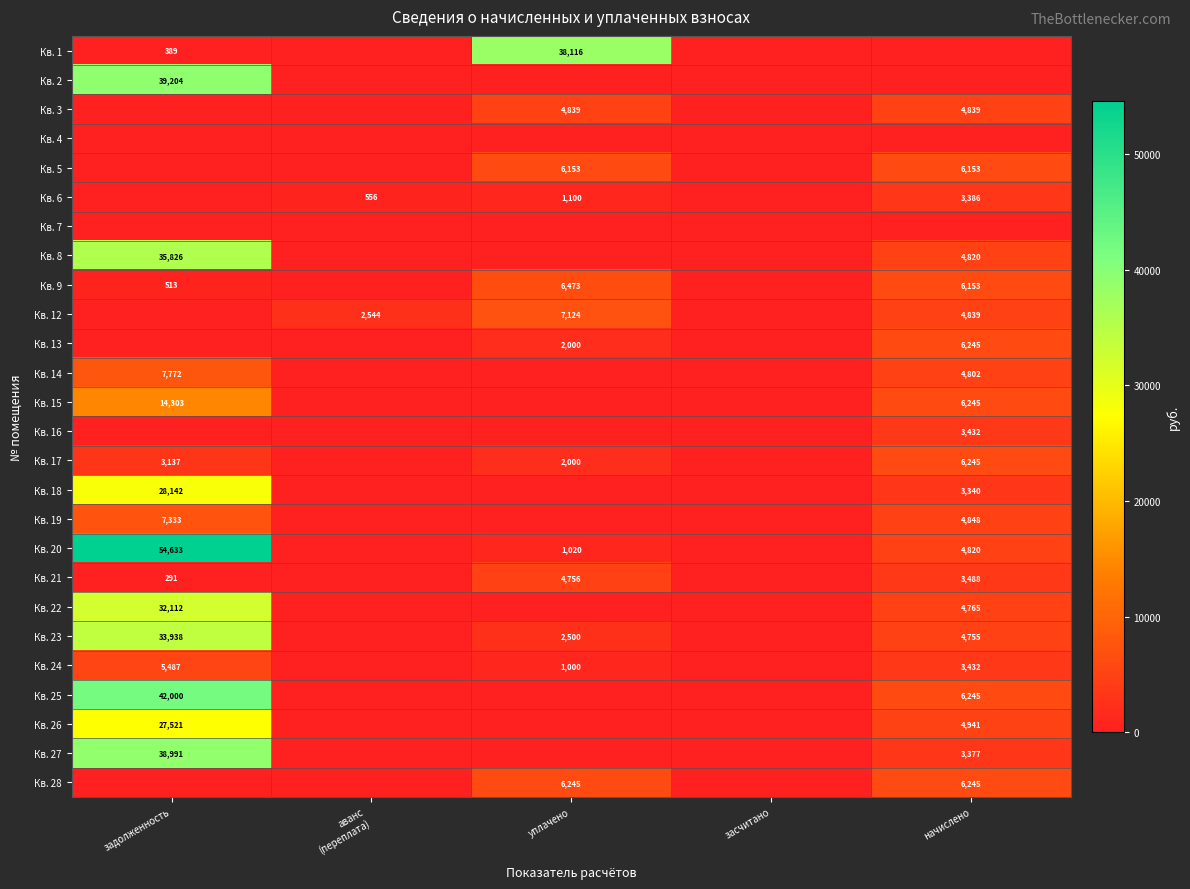

What is the total value across all series at задолженность?

371590.5